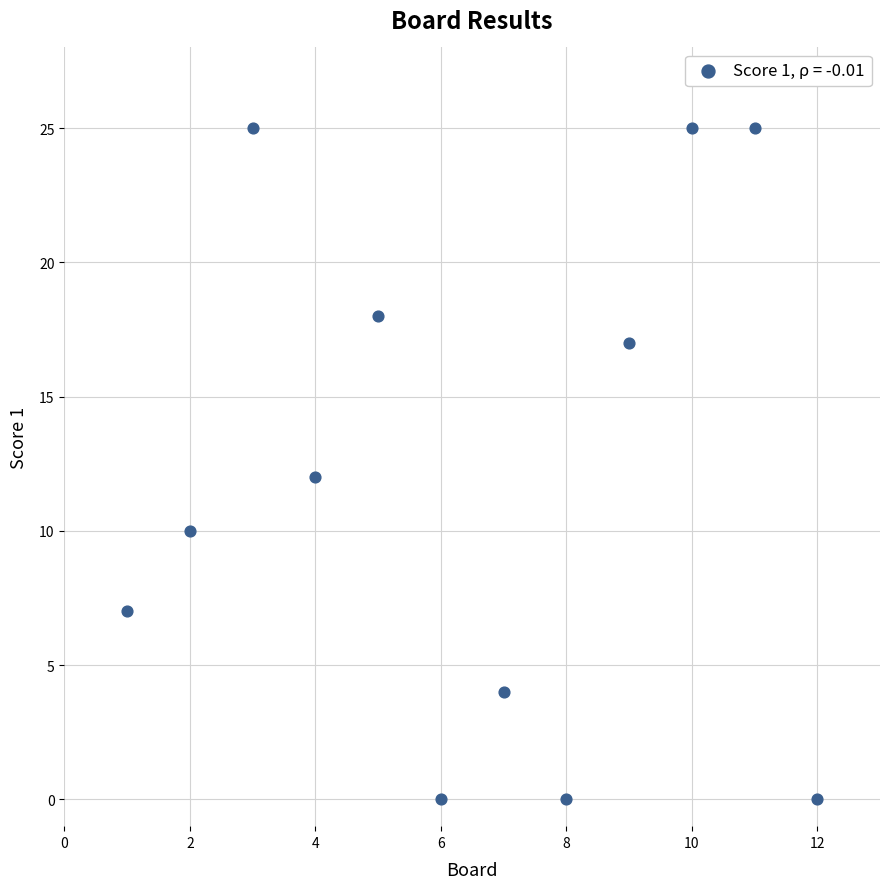

What is the average X value?

6